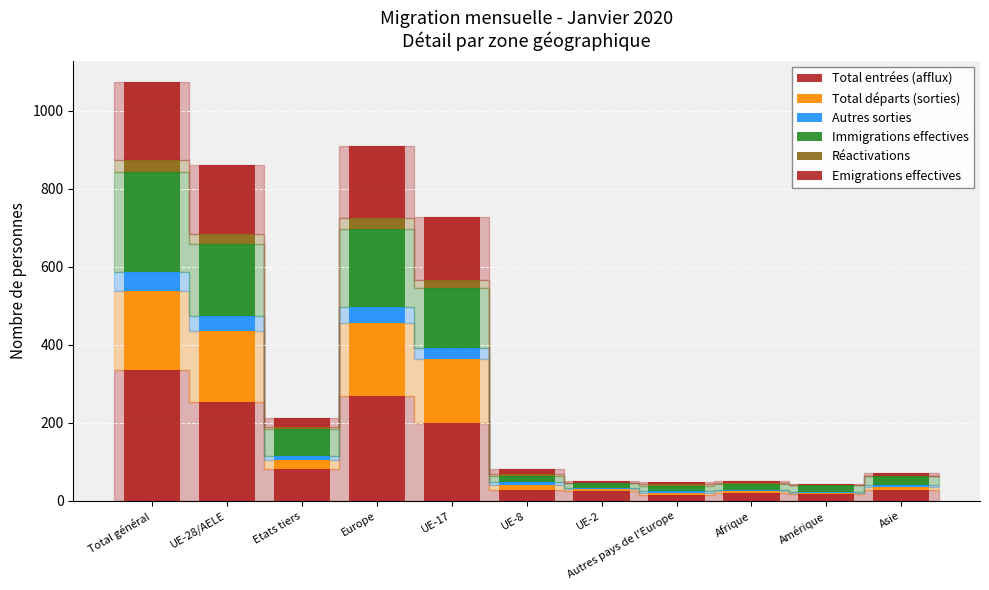

What is the total value across all series at Afrique?

51